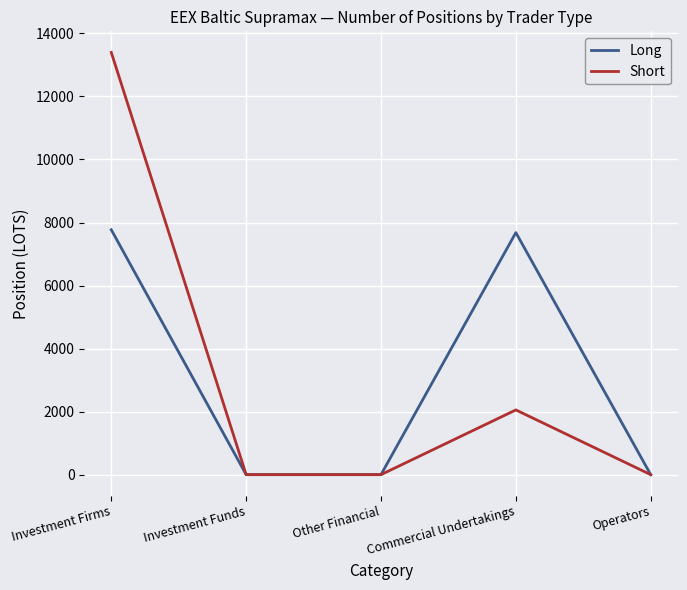

Which series changed the most between Commercial Undertakings and Operators?

Long